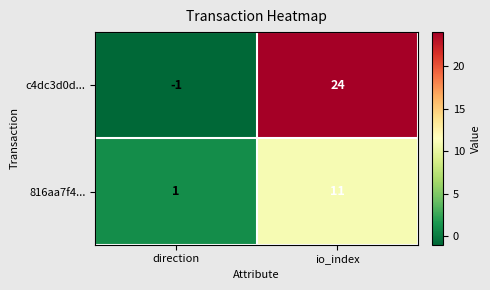

Where is c4dc3d0d... nearest to the value 11?

direction